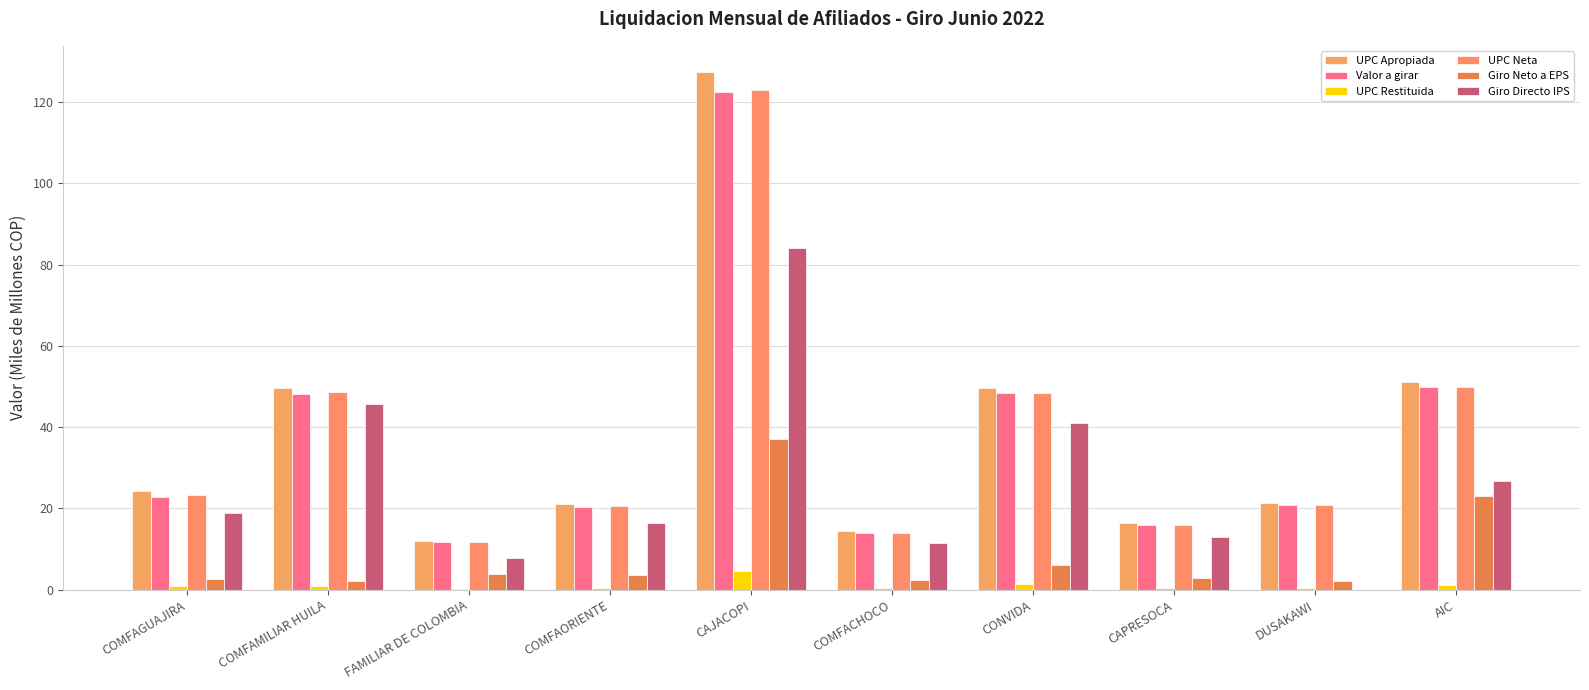

What is the difference between the second highest and minimum values in the Giro Neto a EPS series?

21.0